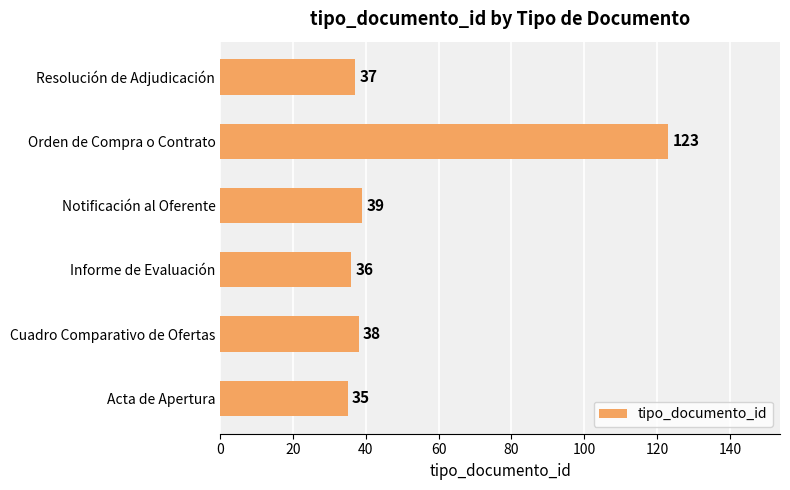

Rank the categories by value from highest to lowest.

Orden de Compra o Contrato, Notificación al Oferente, Cuadro Comparativo de Ofertas, Resolución de Adjudicación, Informe de Evaluación, Acta de Apertura